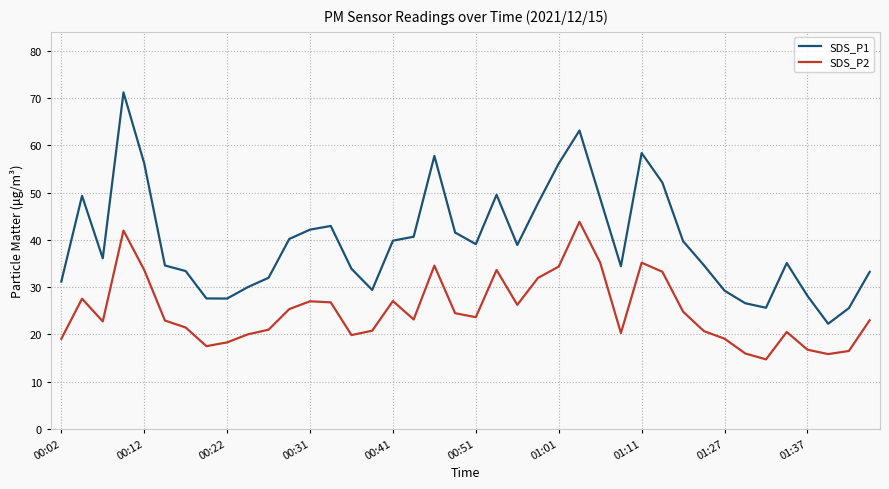

At how many categories does at least one series exceed 47?

11